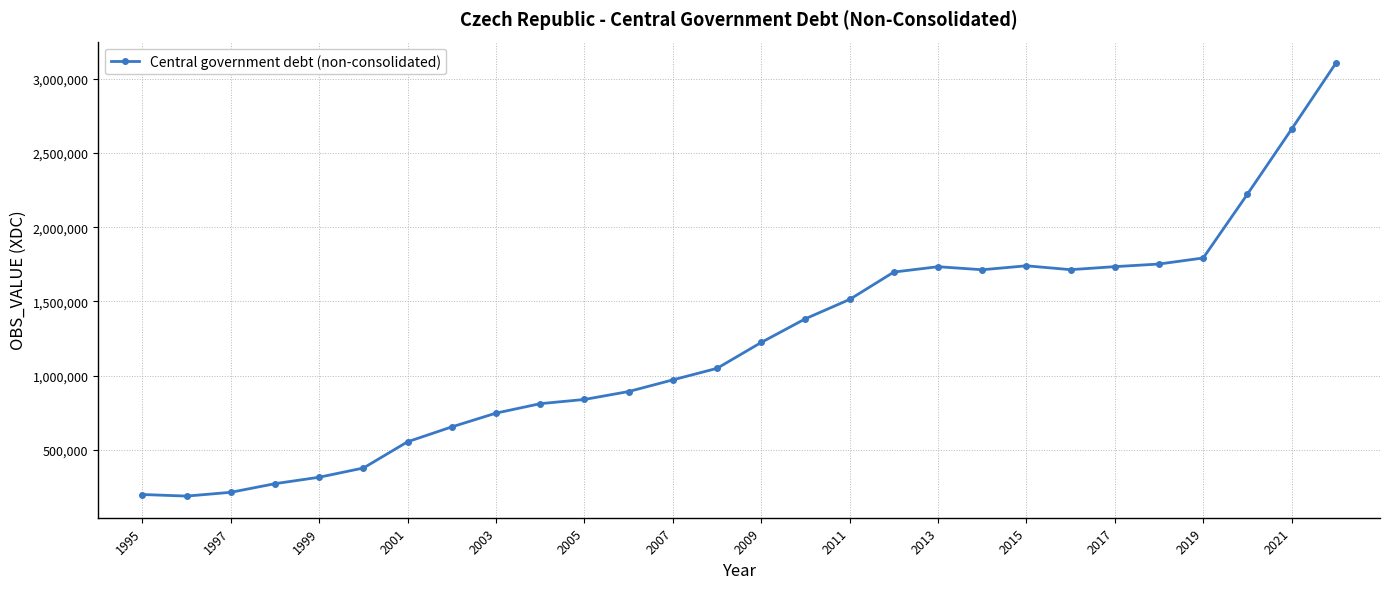

What is the minimum value shown in the chart?

188500